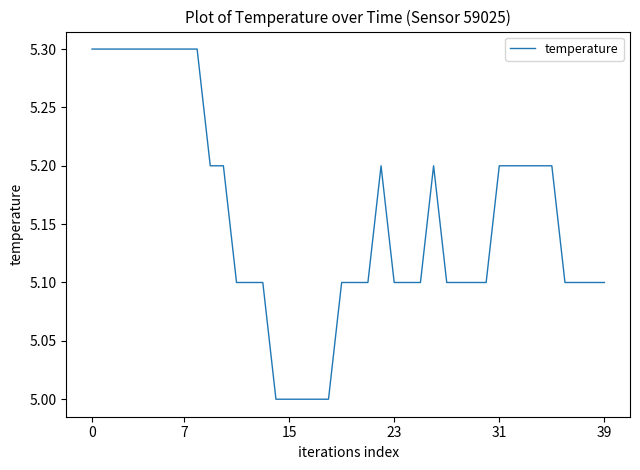

What is the greatest value displayed?

5.3